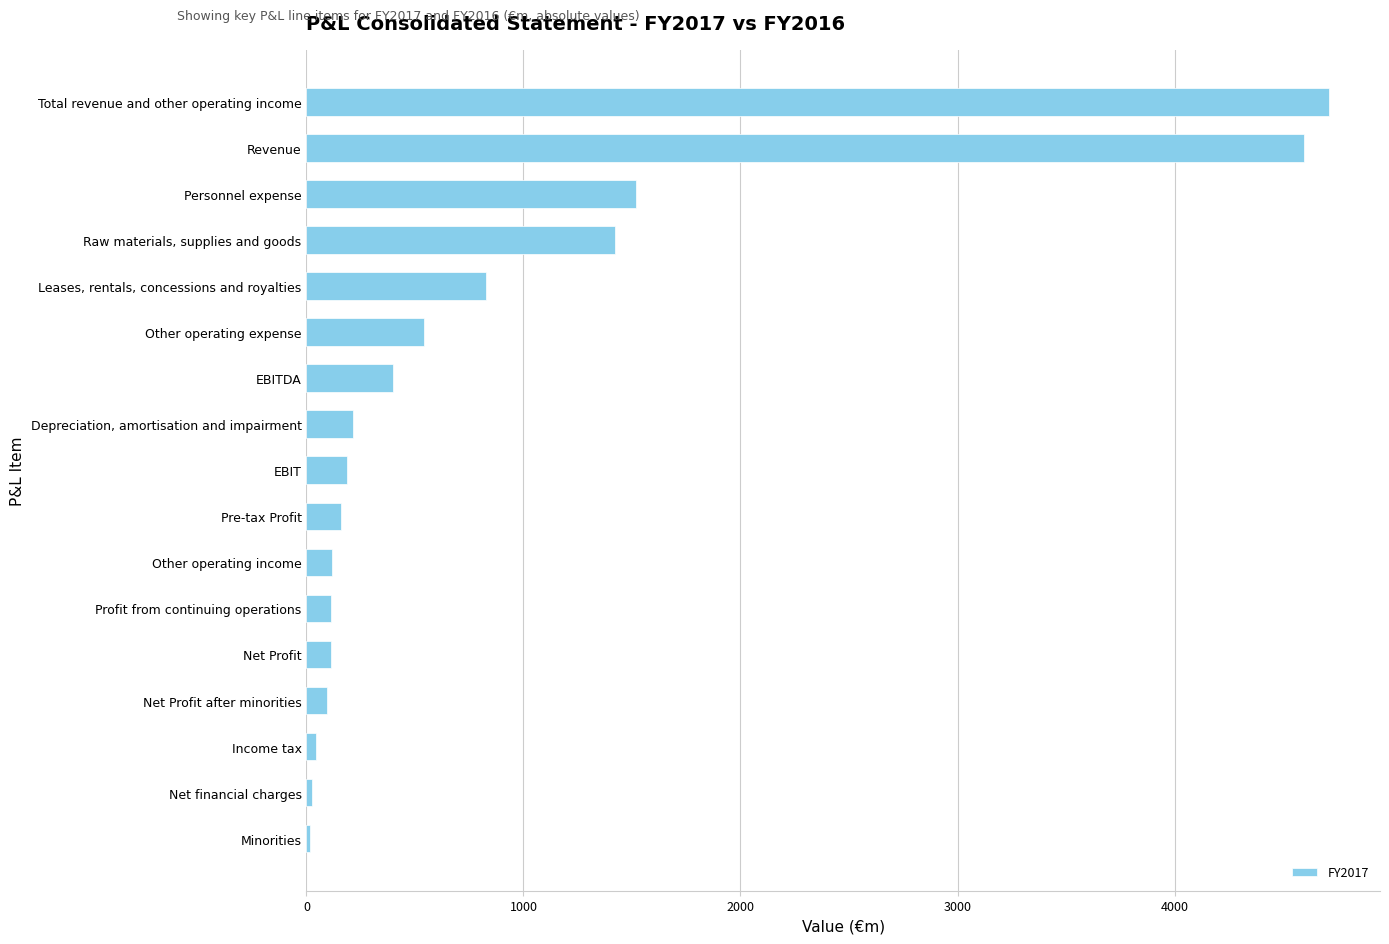

What is the difference between the values at Depreciation, amortisation and impairment and Personnel expense?

1306